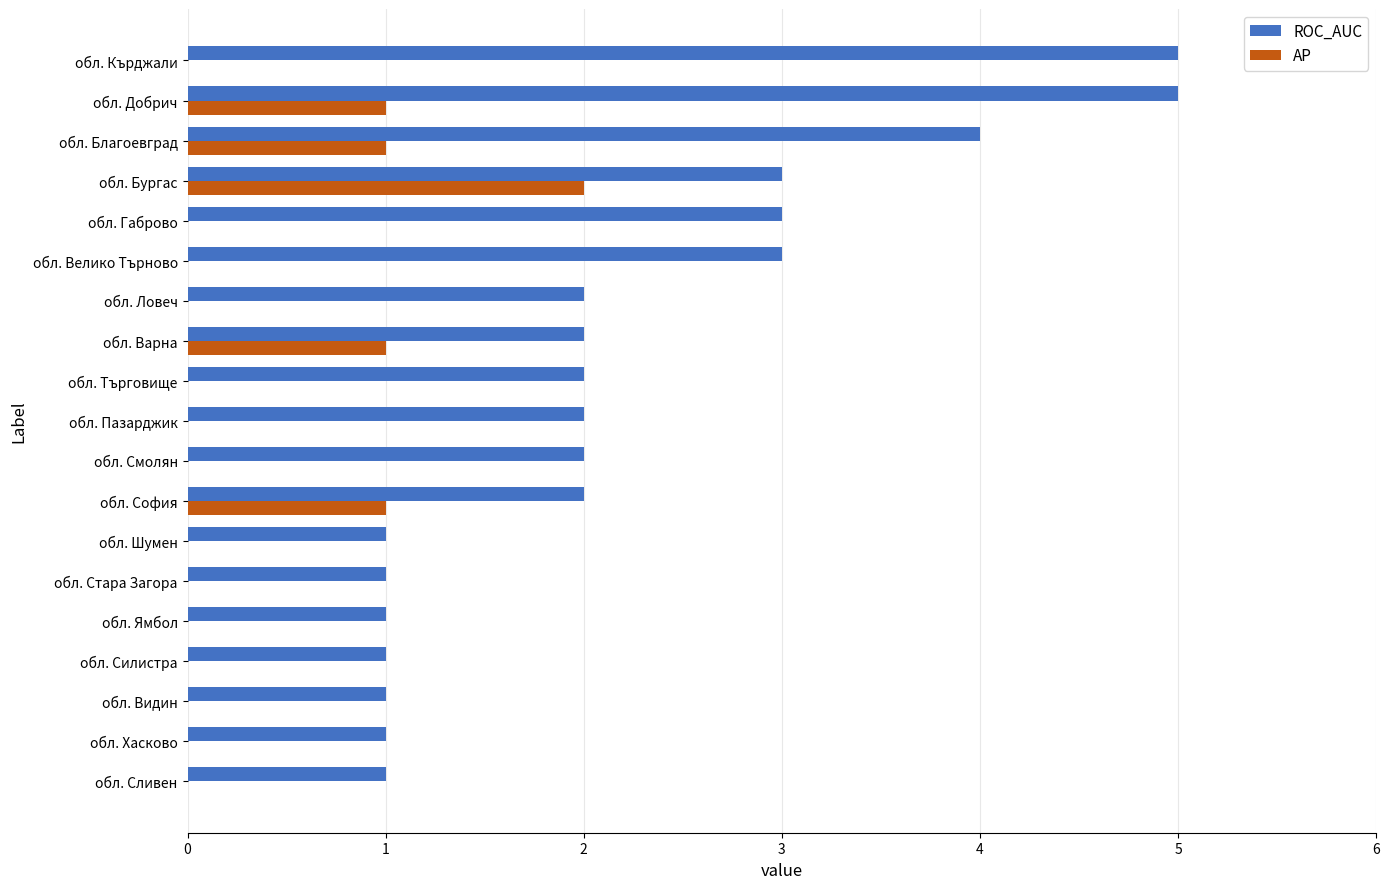

What is the approximate value of ROC_AUC at обл. Габрово?

3